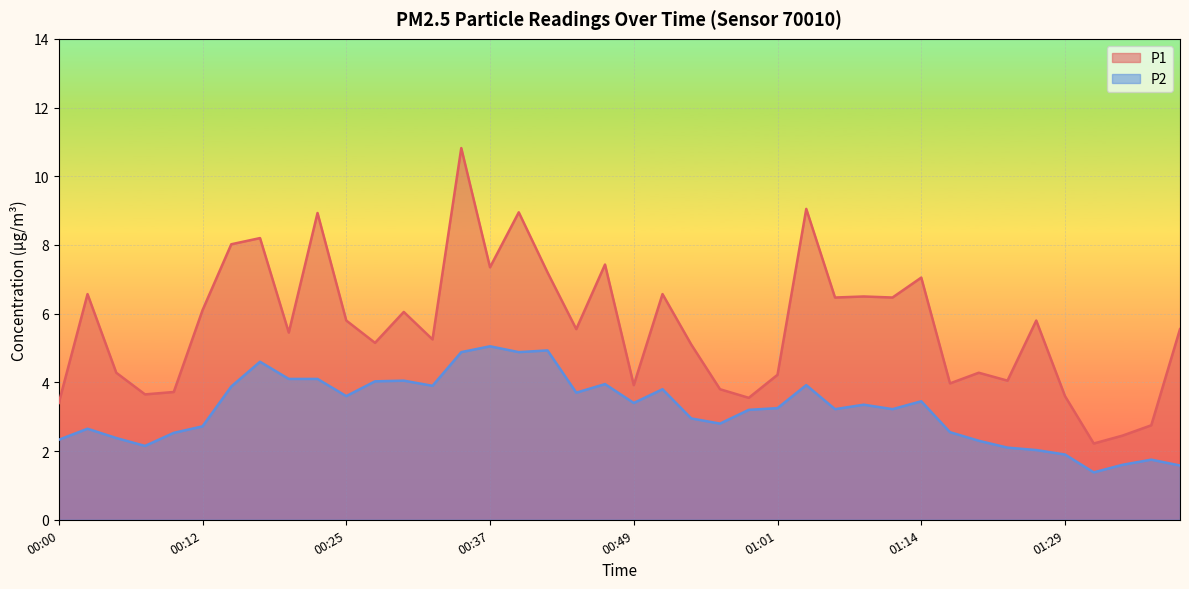

True or false: P2 has more than 2 points higher than both neighbors.

True